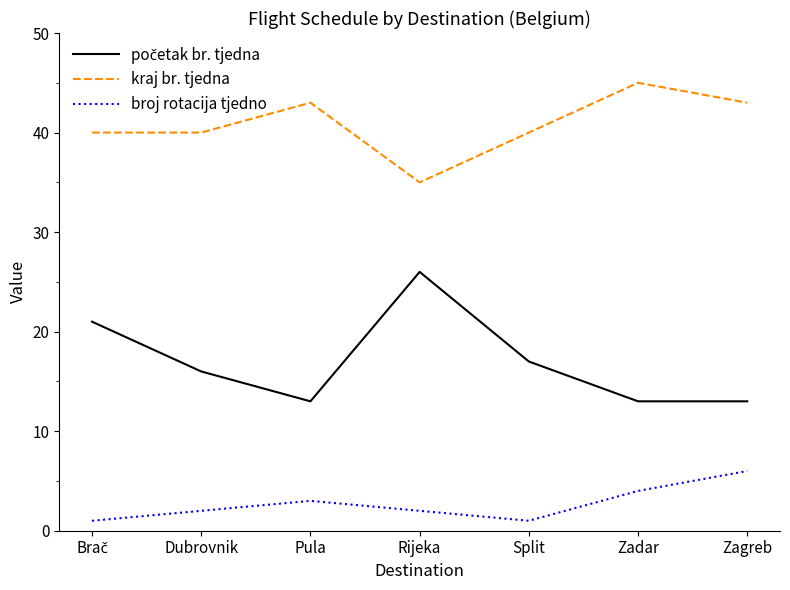

What is the difference between the maximum and minimum values in the broj rotacija tjedno series?

5